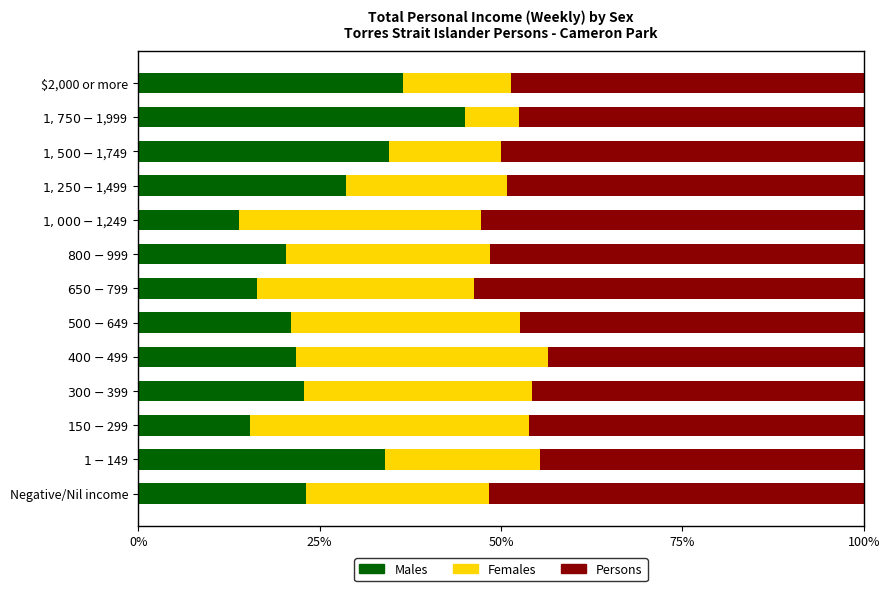

What is the sum of all Males values?

333.4